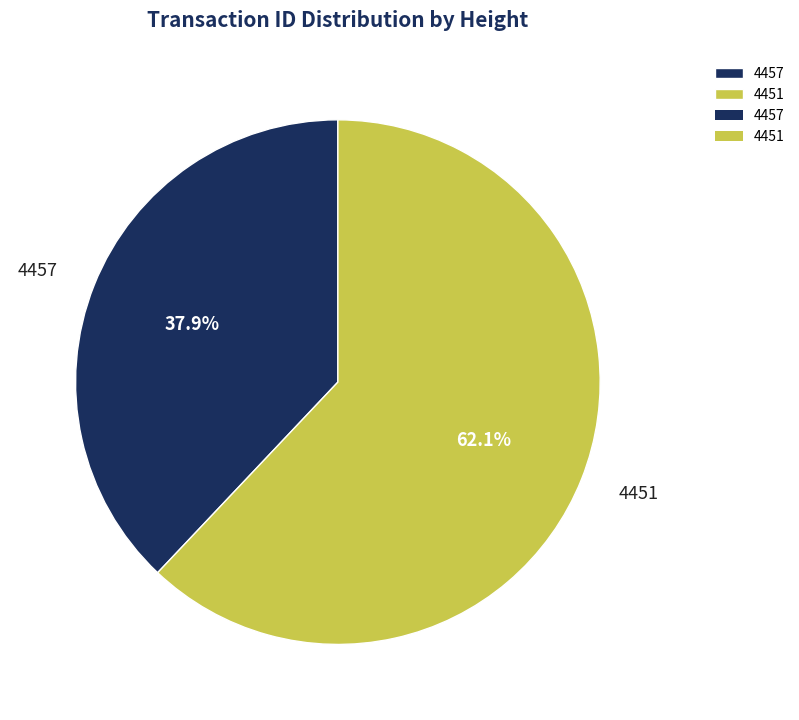

Is there a majority slice in this chart?

Yes